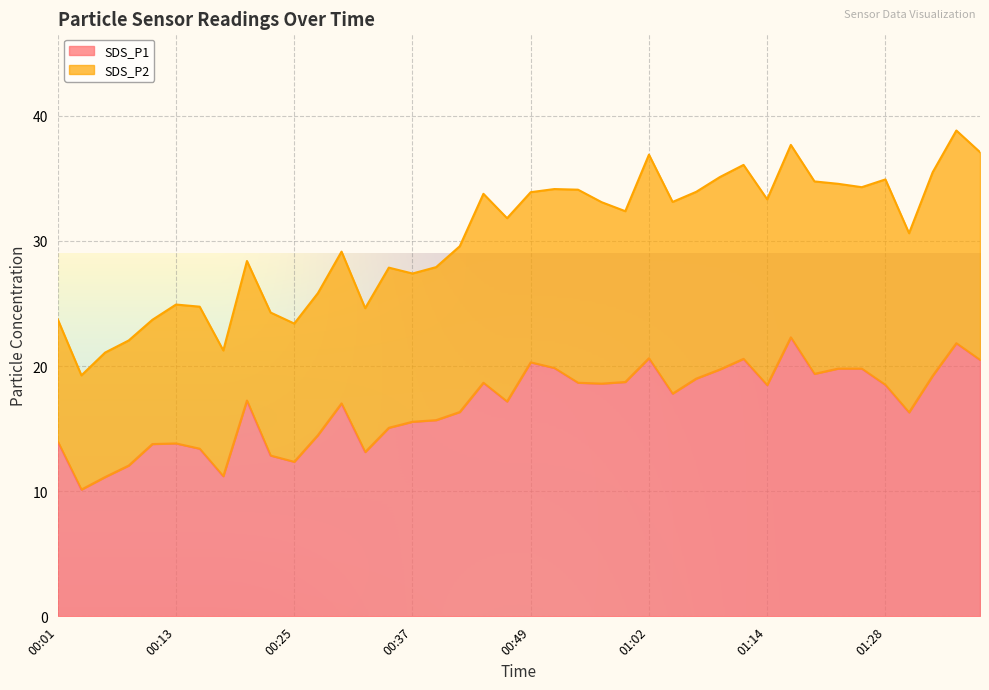

How many interior local valleys (lower than both neighbors) does the data have?

10